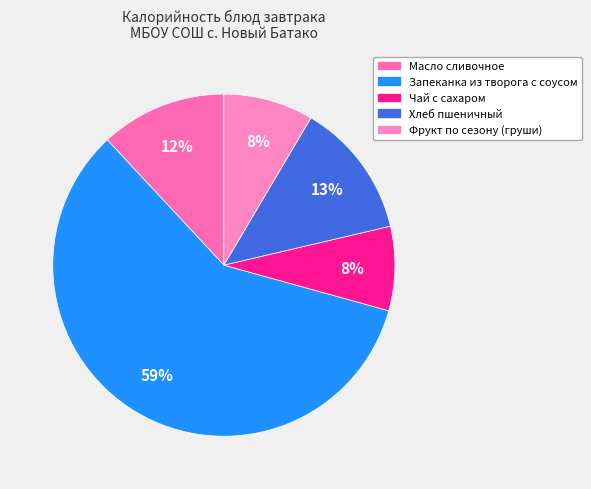

True or false: Хлеб пшеничный accounts for 13% of the total.

True